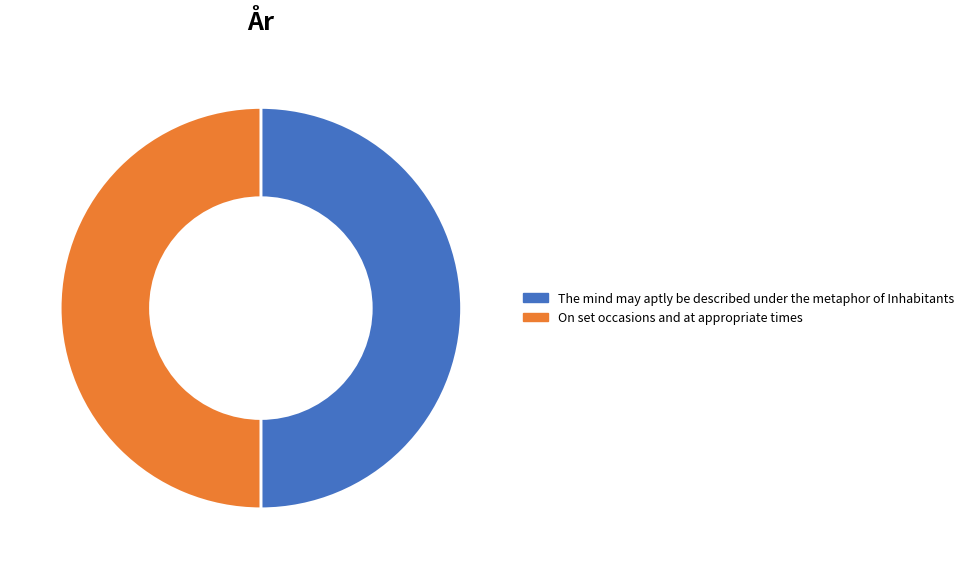

The The mind may aptly be described under the metaphor of Inhabitants slice represents 50% of the pie. True or false?

True